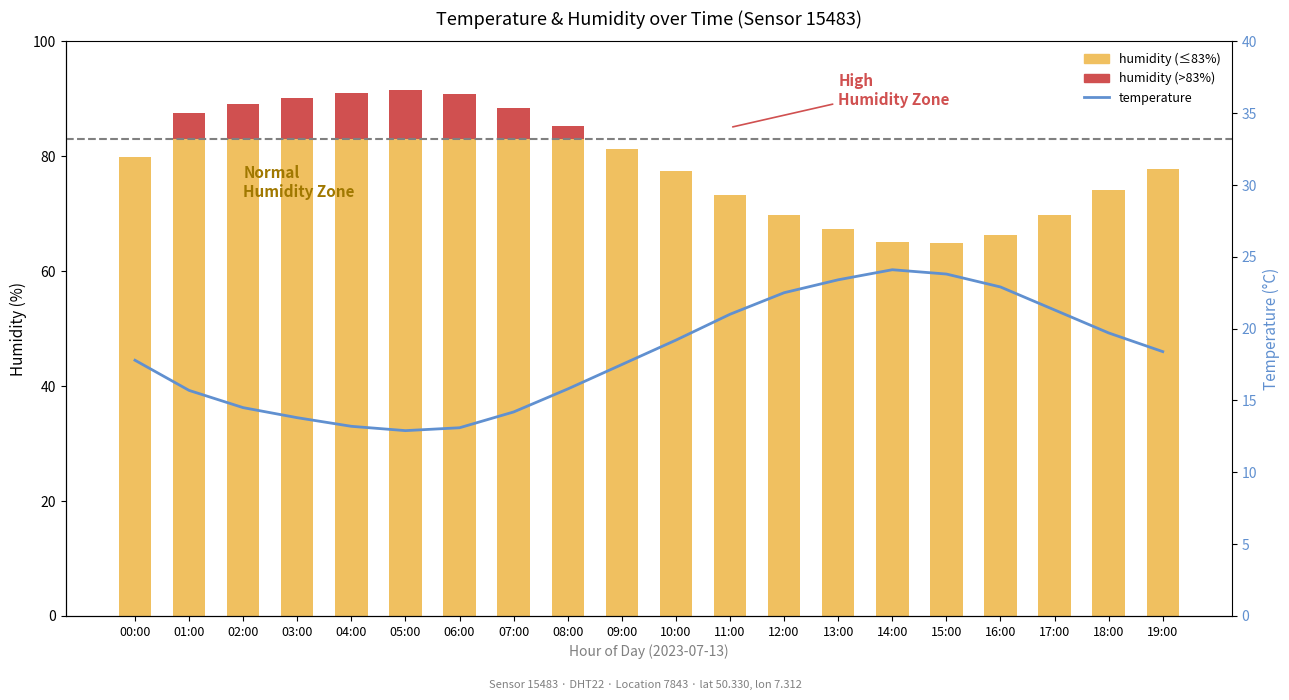

Reading right to left, transcribe all the data shown in this chart.

19:00=18.4	18:00=19.7	17:00=21.3	16:00=22.9	15:00=23.8	14:00=24.1	13:00=23.4	12:00=22.5	11:00=21.0	10:00=19.2	09:00=17.5	08:00=15.8	07:00=14.2	06:00=13.1	05:00=12.9	04:00=13.2	03:00=13.8	02:00=14.5	01:00=15.7	00:00=17.8